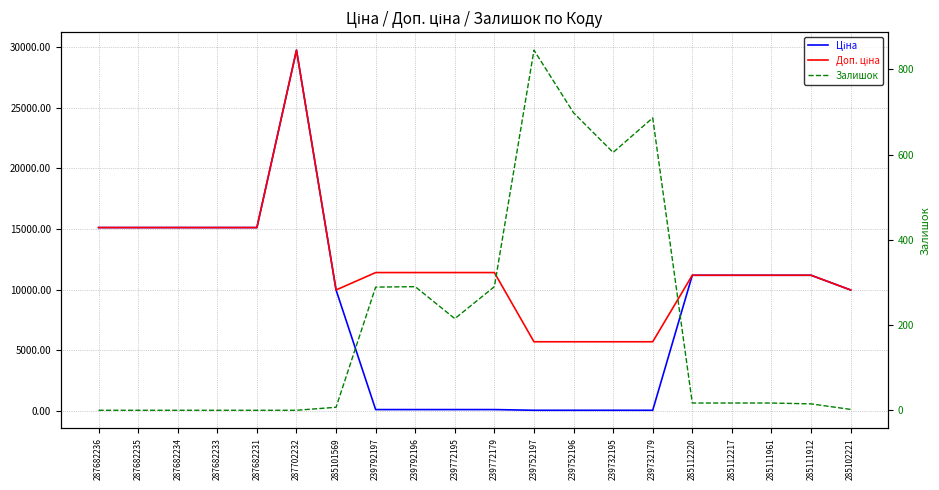

Which series has the largest range (max minus min)?

Ціна